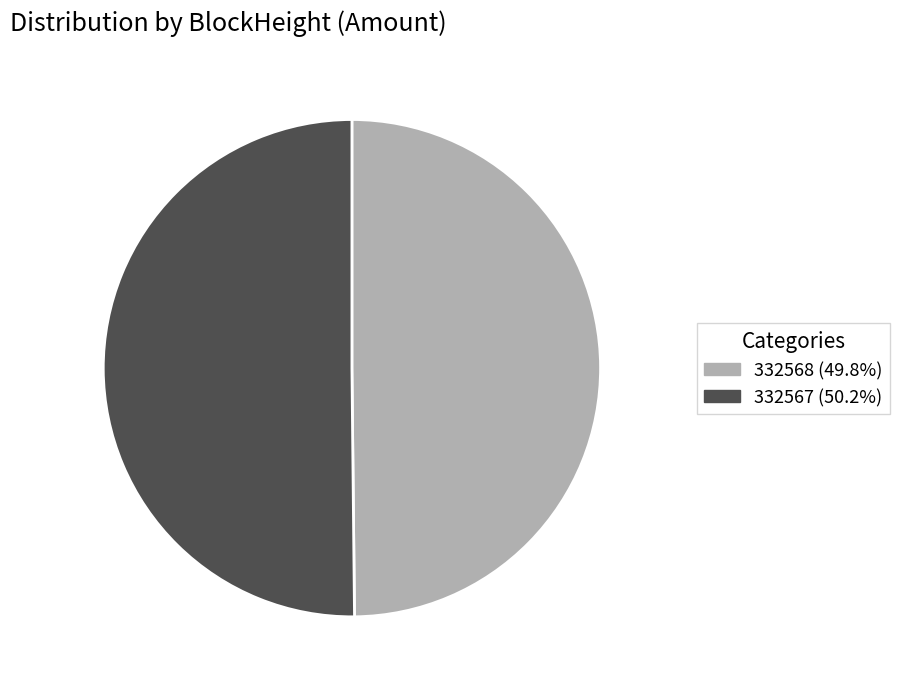

Count the number of slices in the pie.

2